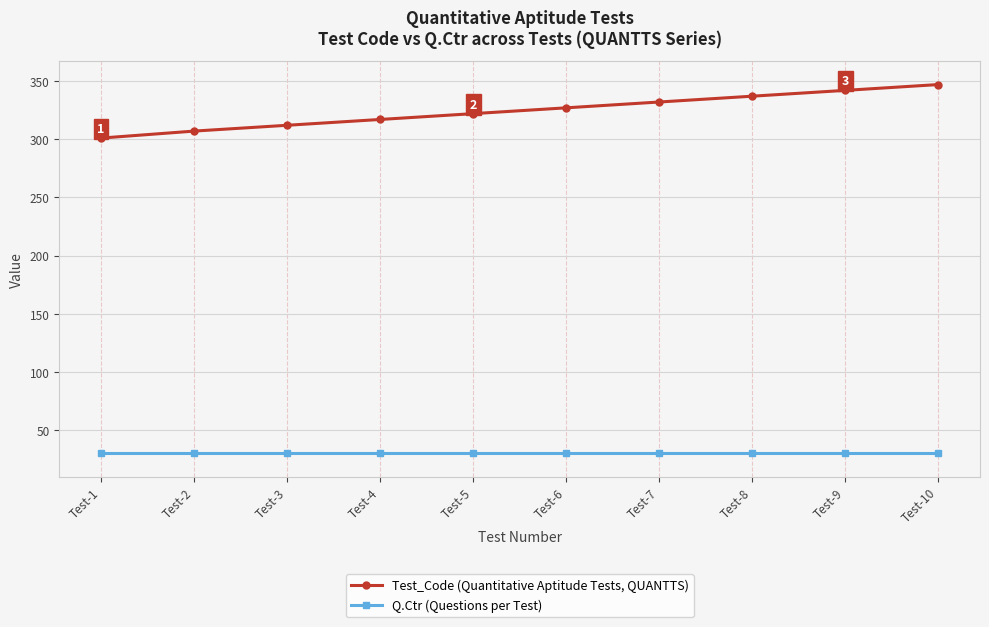

What is the value of the Q.Ctr (Questions per Test) point at the 5th from the left?

30